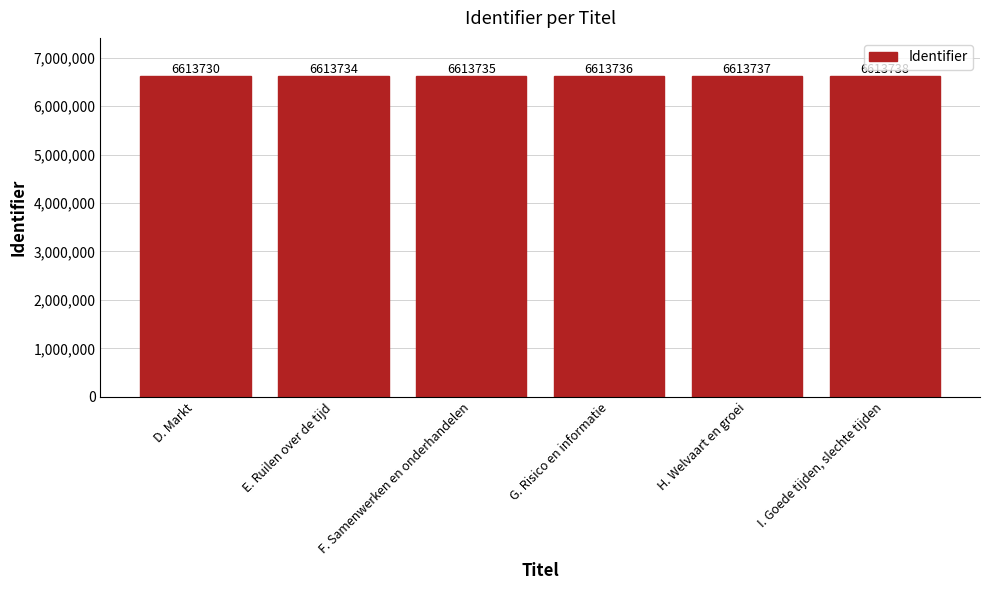

What is the ratio of the value at D. Markt to the value at E. Ruilen over de tijd?

1.0